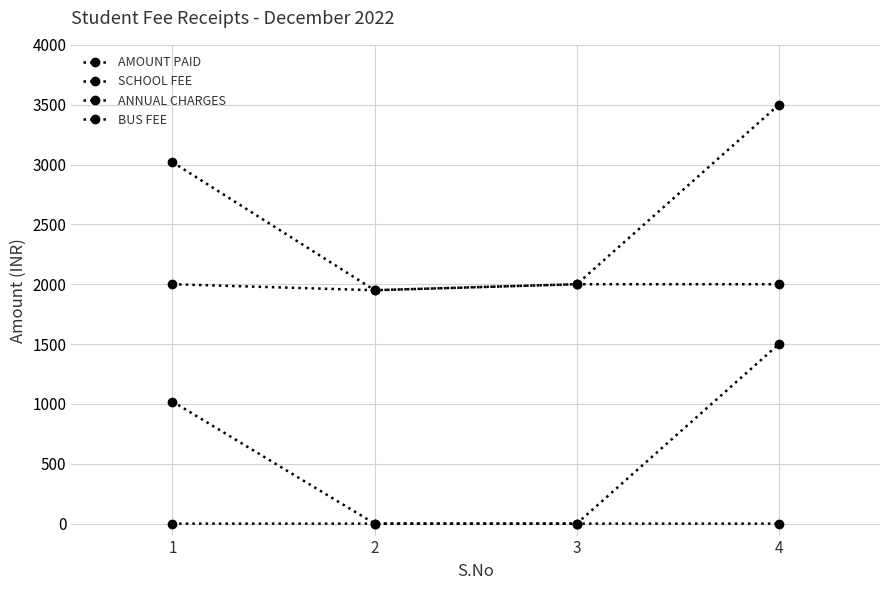

Is this an area chart (filled region under the line)?

No